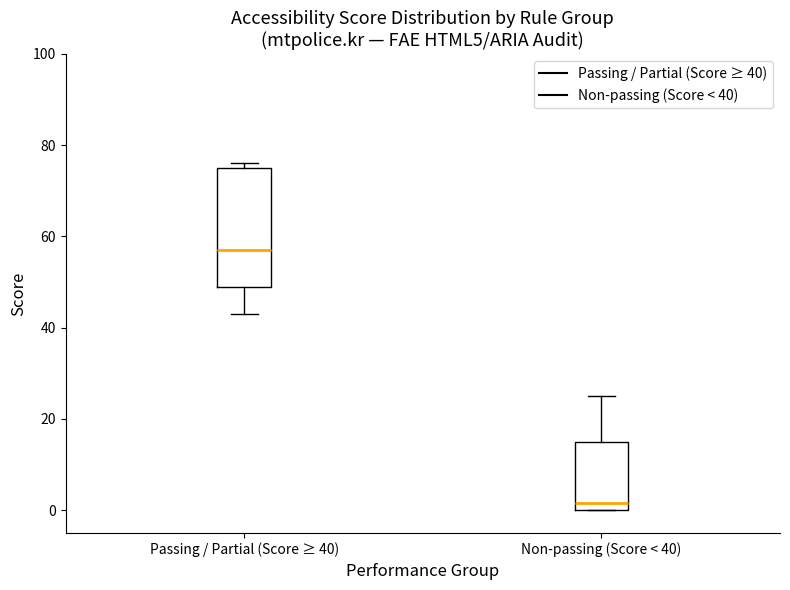

Which box's median line is the lowest?

Non-passing (Score < 40)